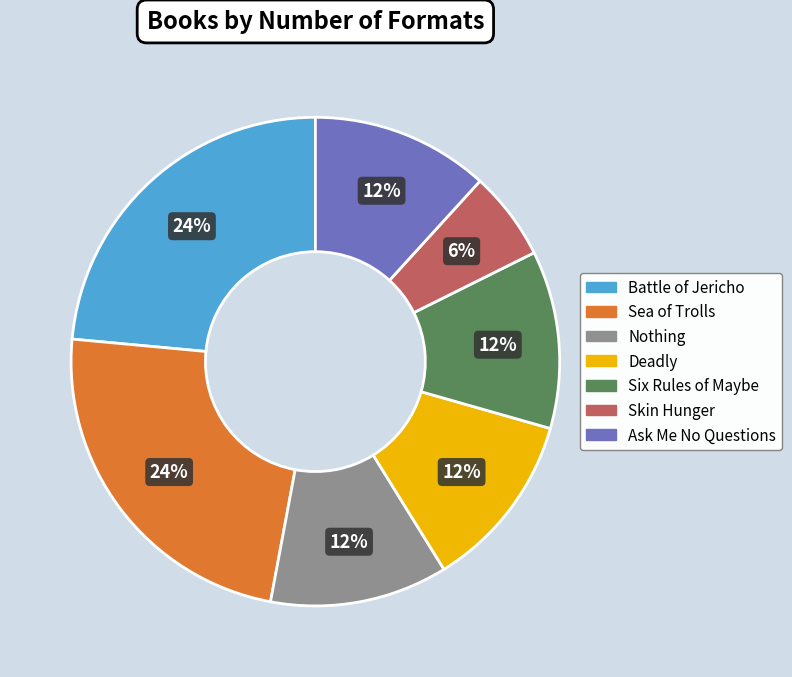

Do Skin Hunger and Battle of Jericho together represent more than half of the pie?

No